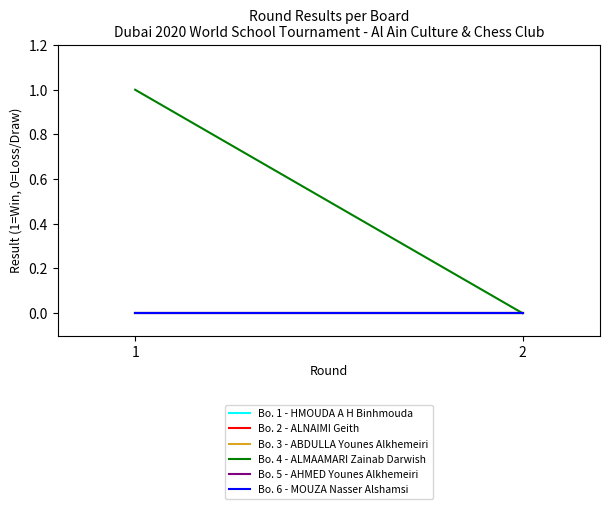

True or false: Bo. 6 - MOUZA Nasser Alshamsi has a value of 0 at 1.

True